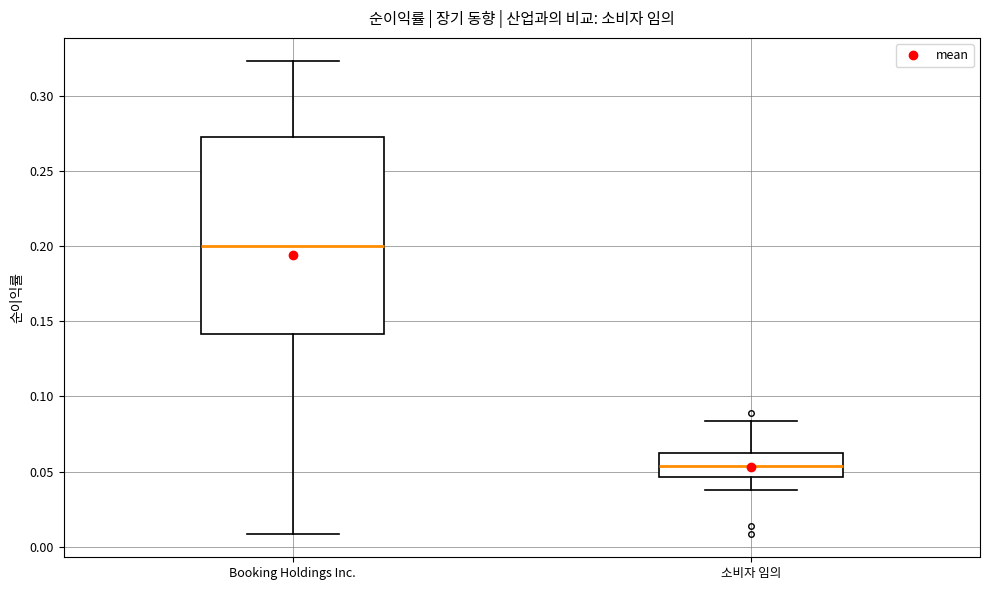

Reading left to right, transcribe this box plot: for each box, give where its median line is, the range the box spans, and where its two whiskers end, as read against the y-axis. The values are not printed on the chart, so give them approximately, as read against the axis.

Booking Holdings Inc.: median 0.200, box 0.140 to 0.275, whiskers 0.010 to 0.325
소비자 임의: median 0.055, box 0.045 to 0.065, whiskers 0.040 to 0.085